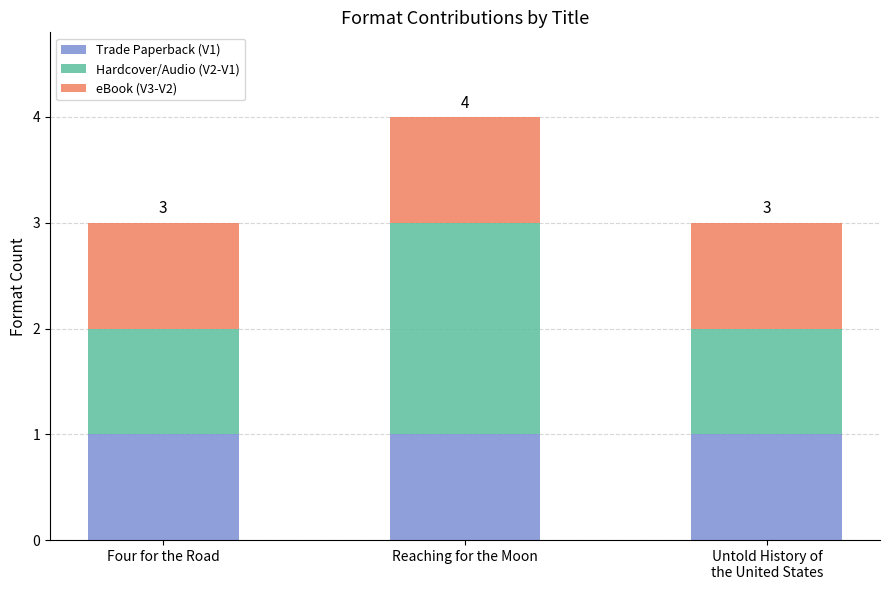

True or false: Trade Paperback (V1) has a value of 1 at Four for the Road.

True